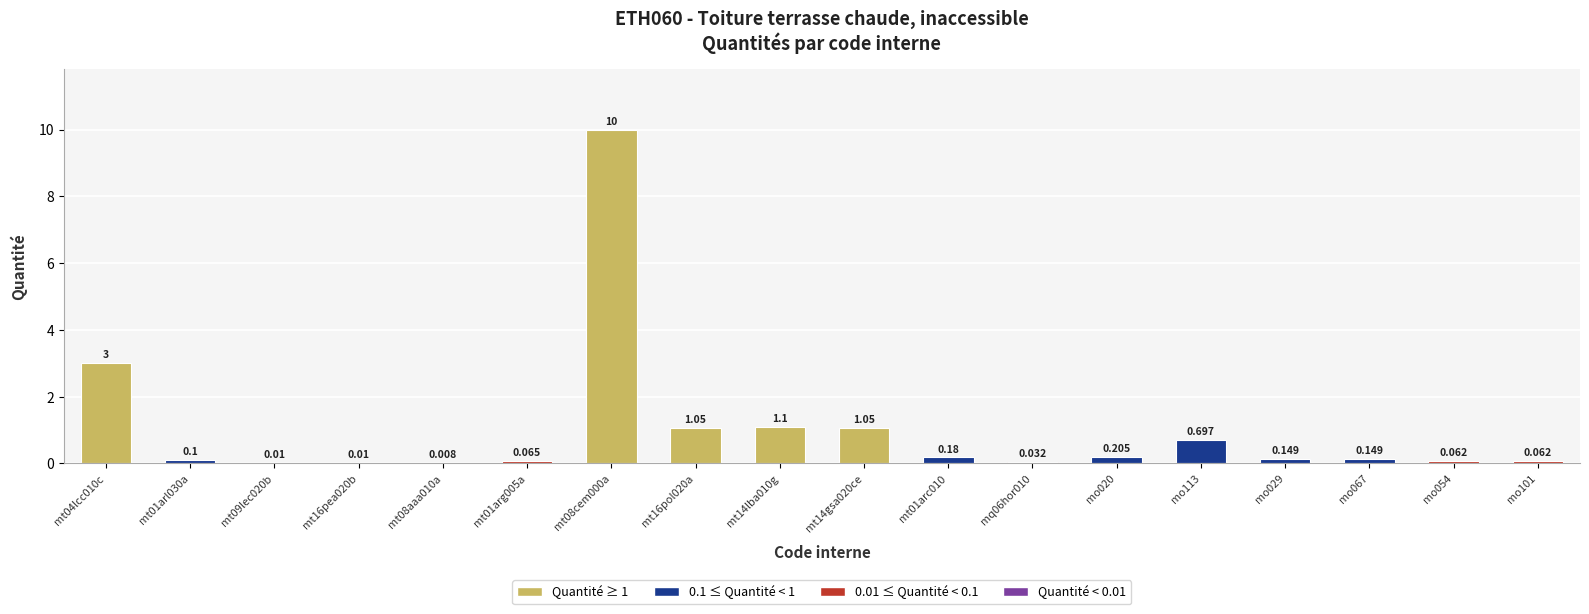

List the labels in order of value, largest first.

mt08cem000a, mt04lcc010c, mt14lba010g, mt16pol020a, mt14gsa020ce, mo113, mo020, mt01arc010, mo029, mo067, mt01arl030a, mt01arg005a, mo054, mo101, mq06hor010, mt09lec020b, mt16pea020b, mt08aaa010a